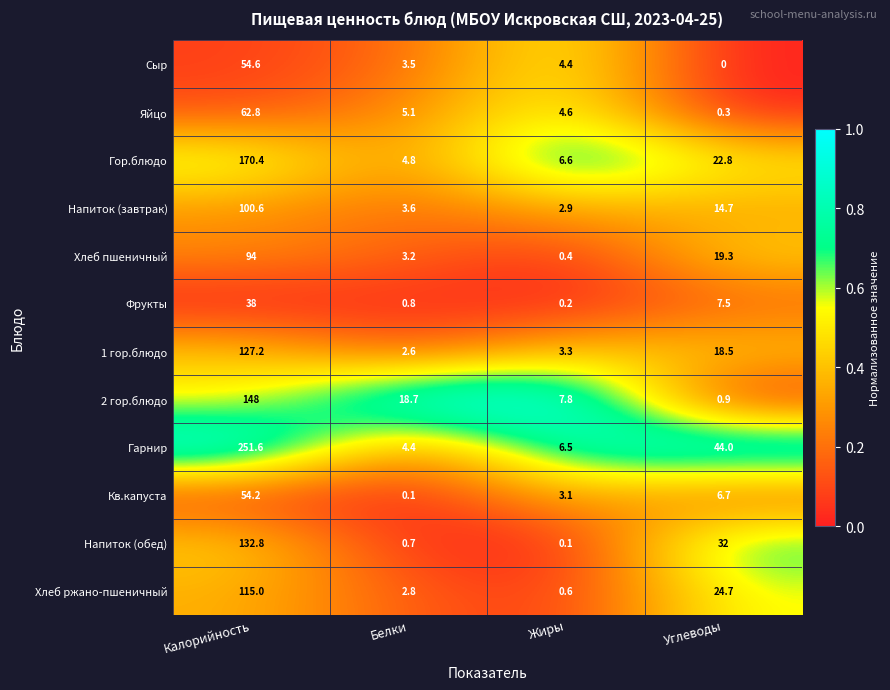

At which label is Фрукты closest to 19?

Углеводы